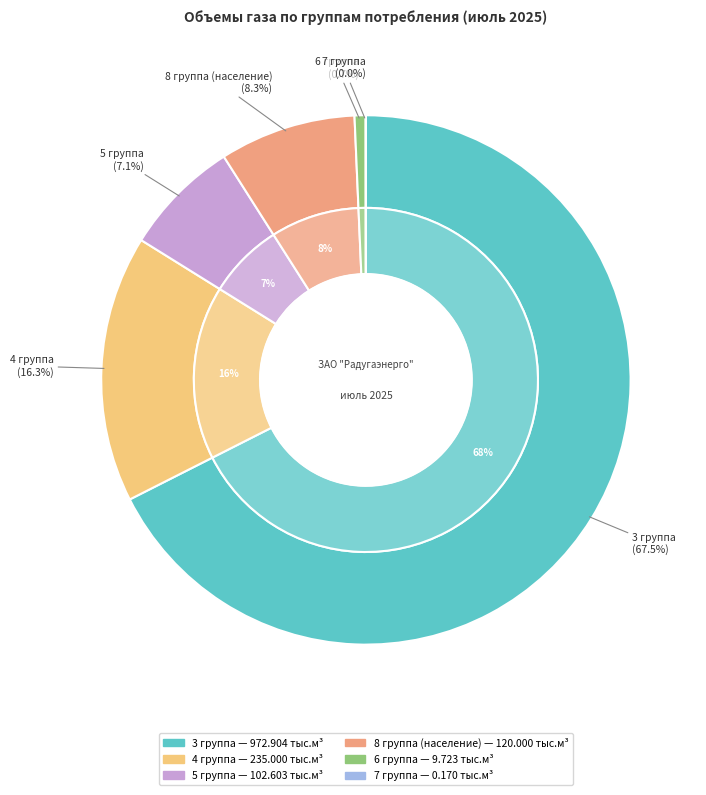

True or false: 7 группа accounts for 1% of the total.

False